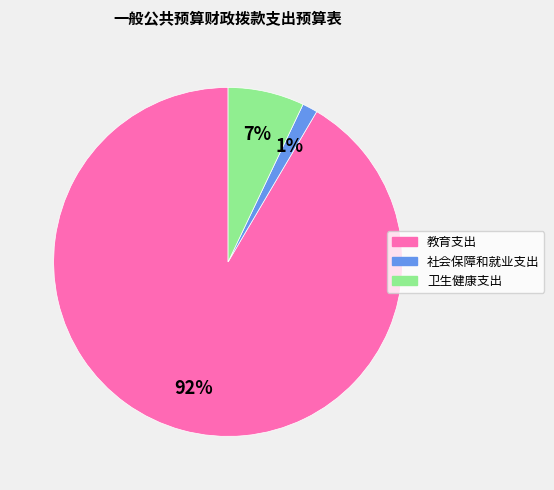

Rank the categories by value from lowest to highest.

社会保障和就业支出, 卫生健康支出, 教育支出